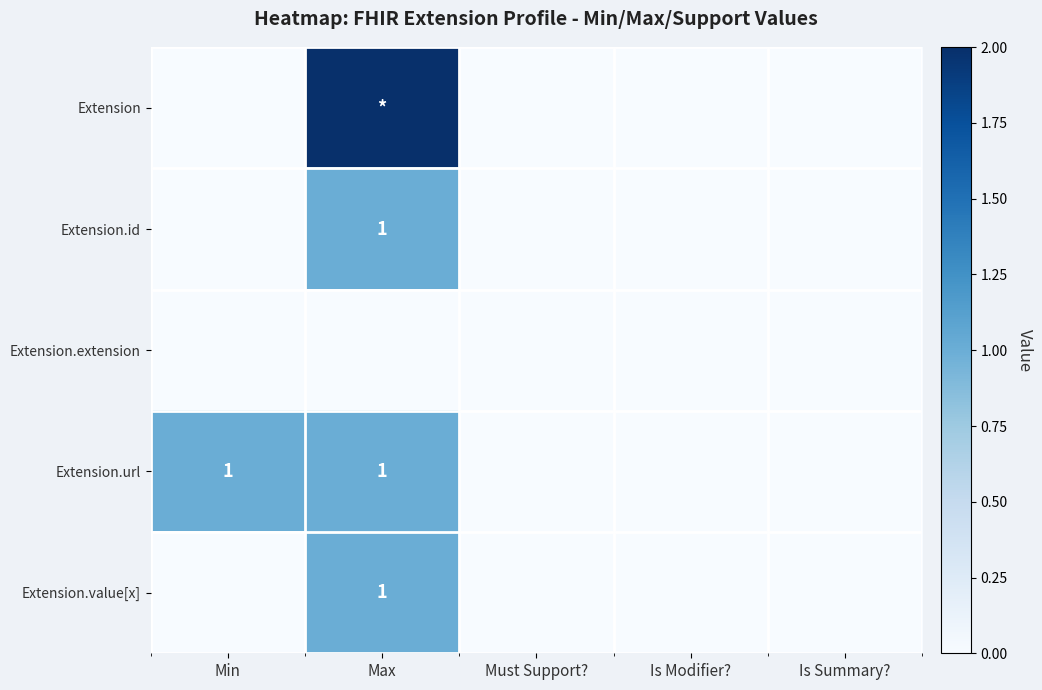

The Extension.value[x] series shows 1 at Max. True or false?

True